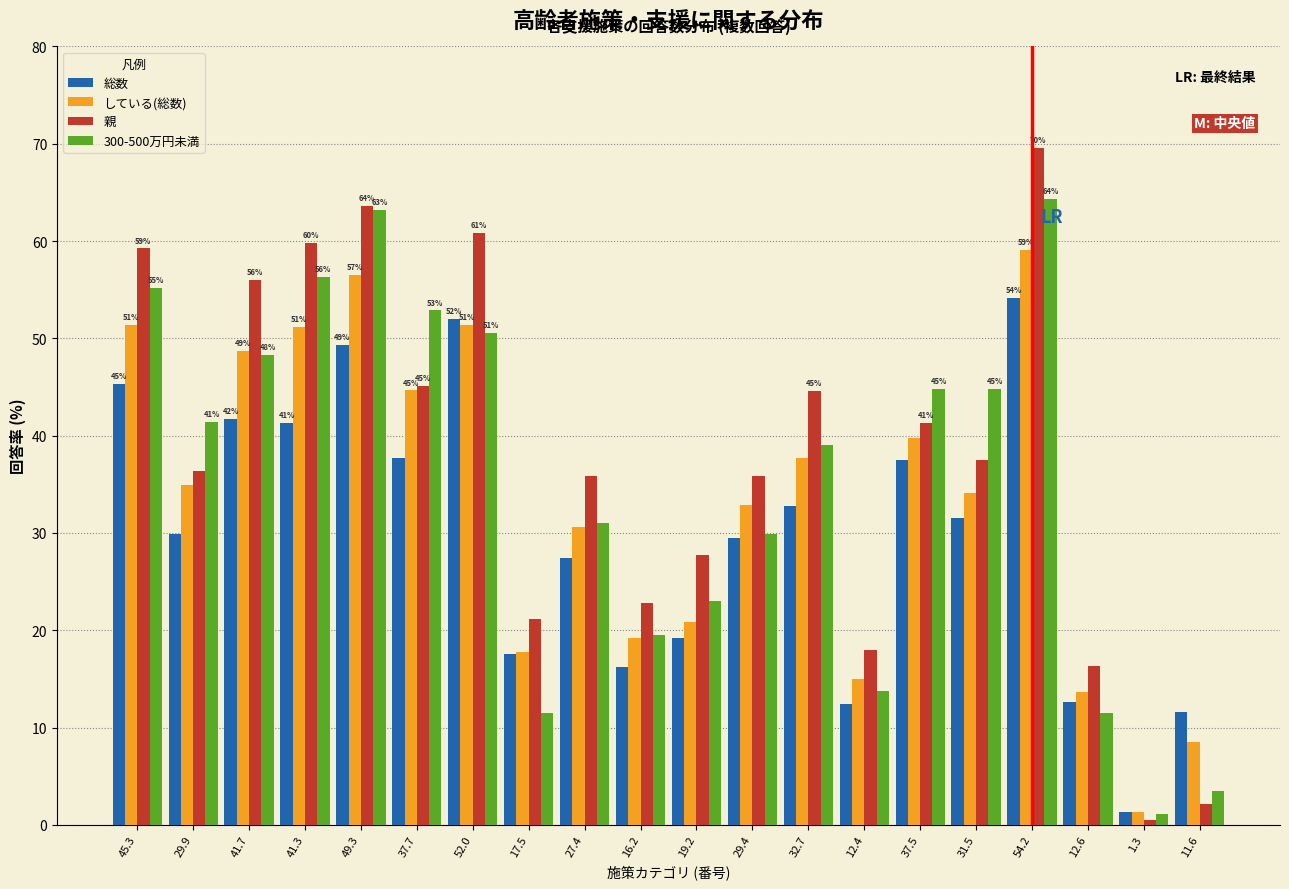

What is the difference between the maximum and minimum values in the 300-500万円未満 series?

63.2